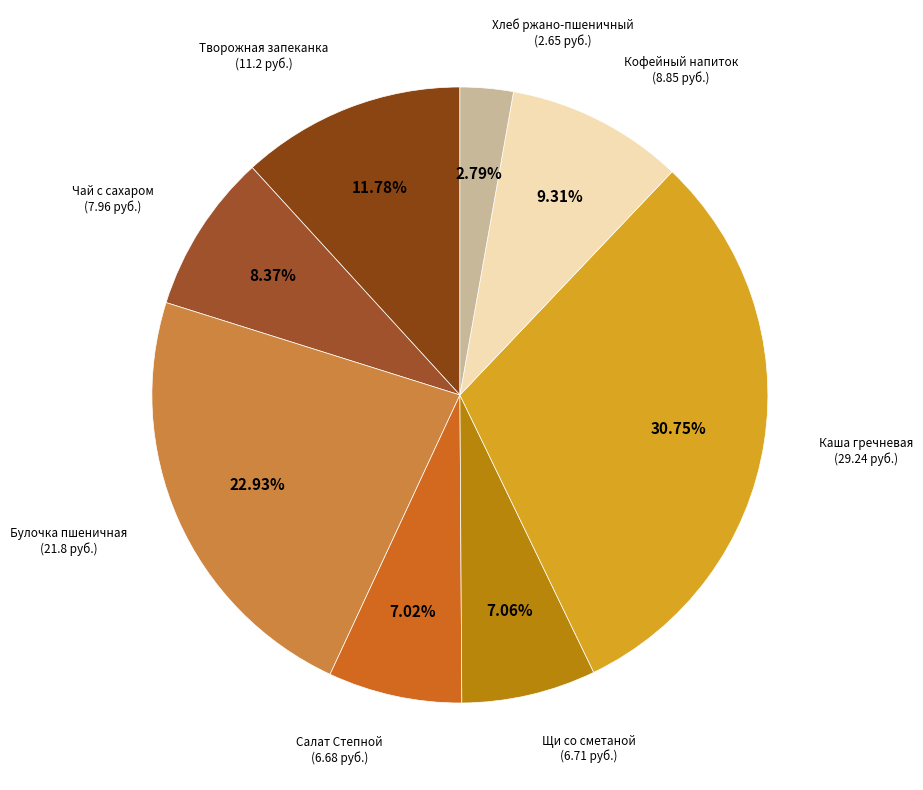

What is the largest slice in the pie chart?

Каша гречневая